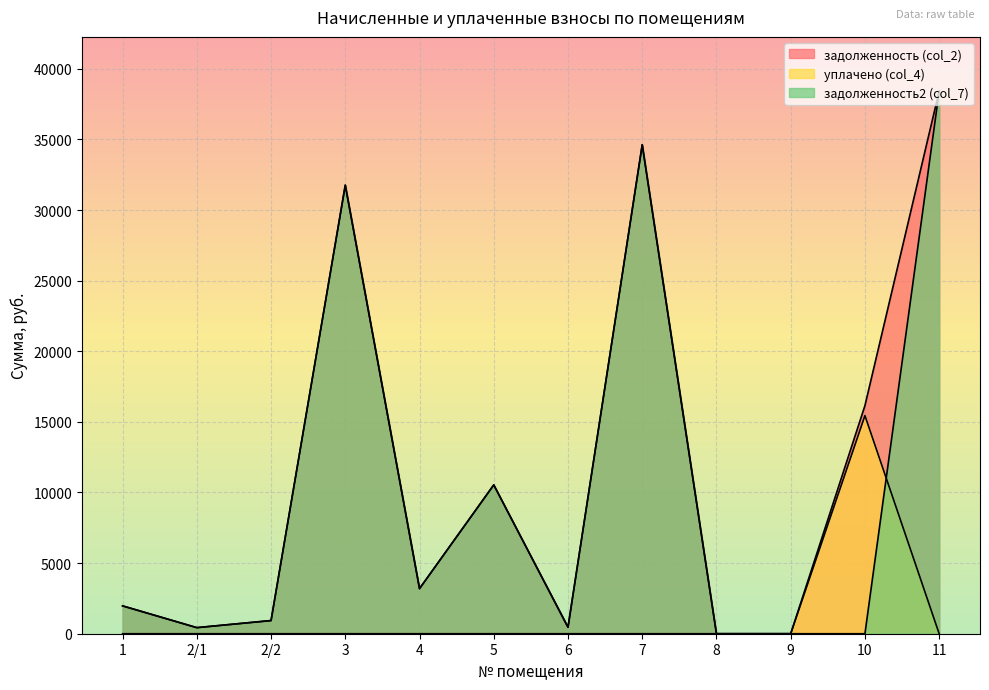

Is the value of задолженность (col_2) at 1 greater than the value of уплачено (col_4) at 9?

Yes